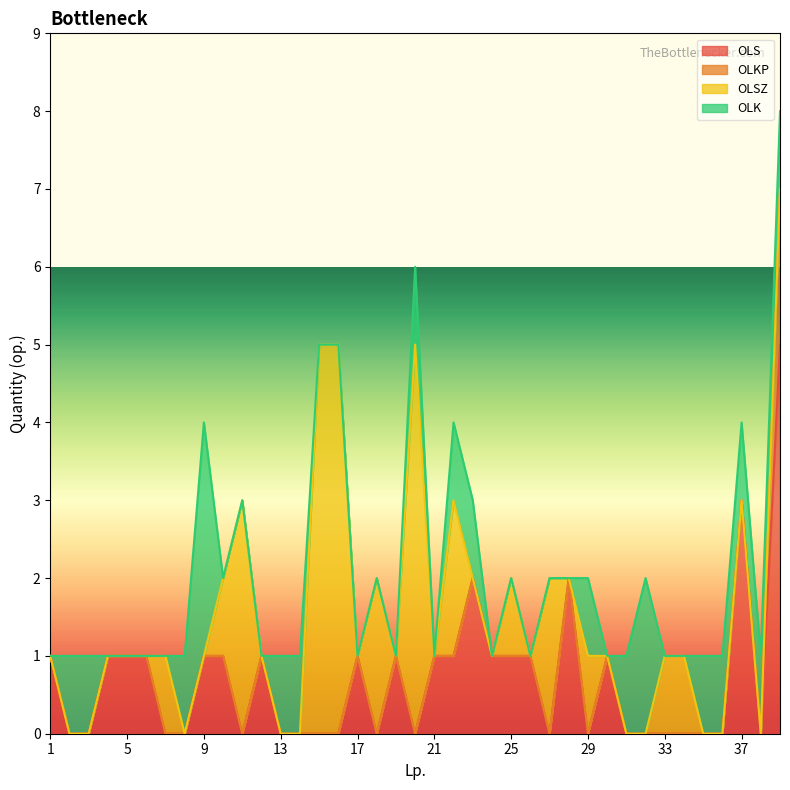

What is the difference between the maximum and minimum values in the OLS series?

5